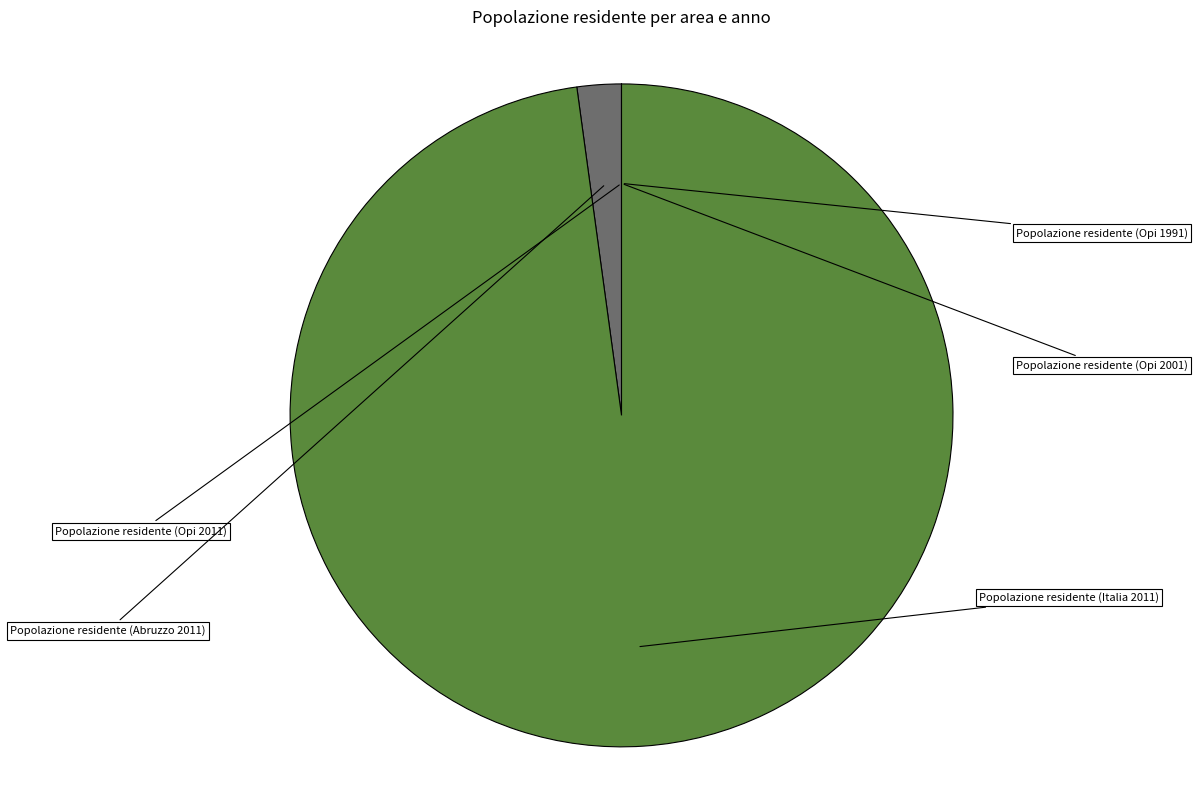

Does Popolazione residente (Italia 2011) represent more than half of the total?

Yes